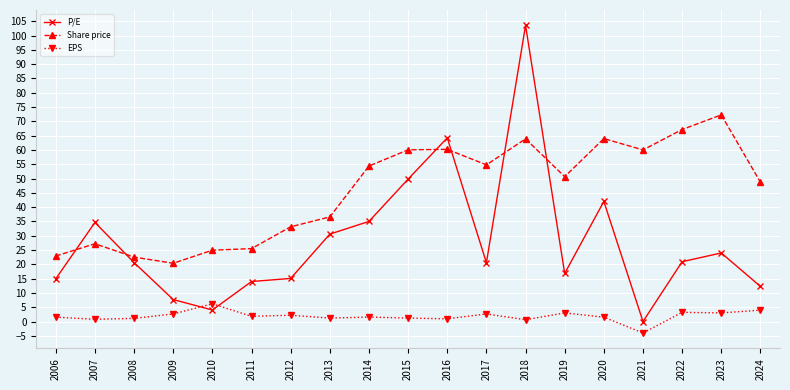

Which label corresponds to the largest value in the chart?

2018